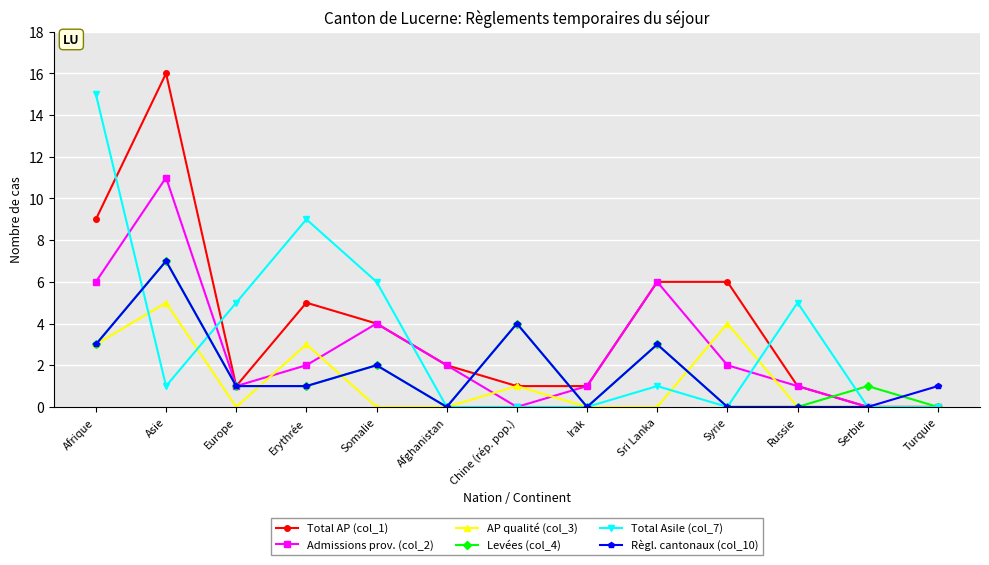

What is the label of the 12th point from the left?

Serbie